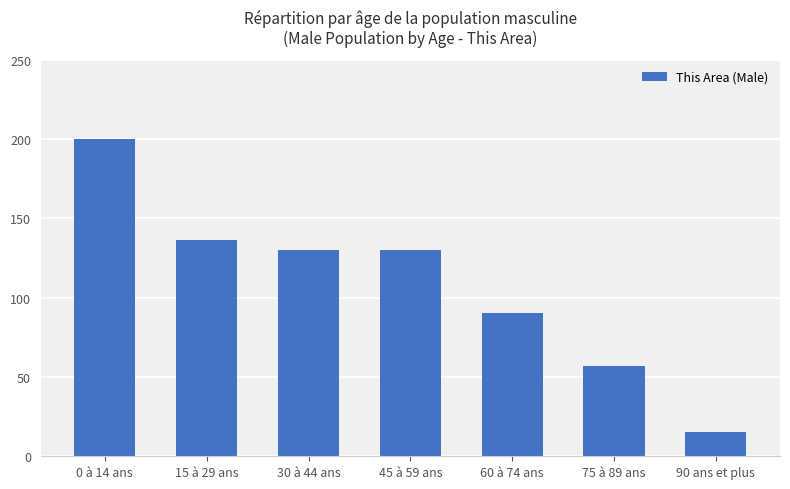

At which label does the data first exceed 130?

0 à 14 ans